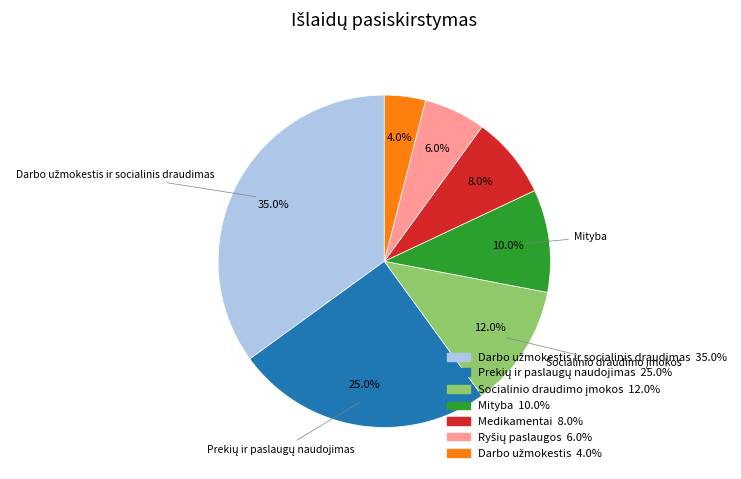

To the nearest percent, what is the difference between the largest and smallest slice percentages?

31%